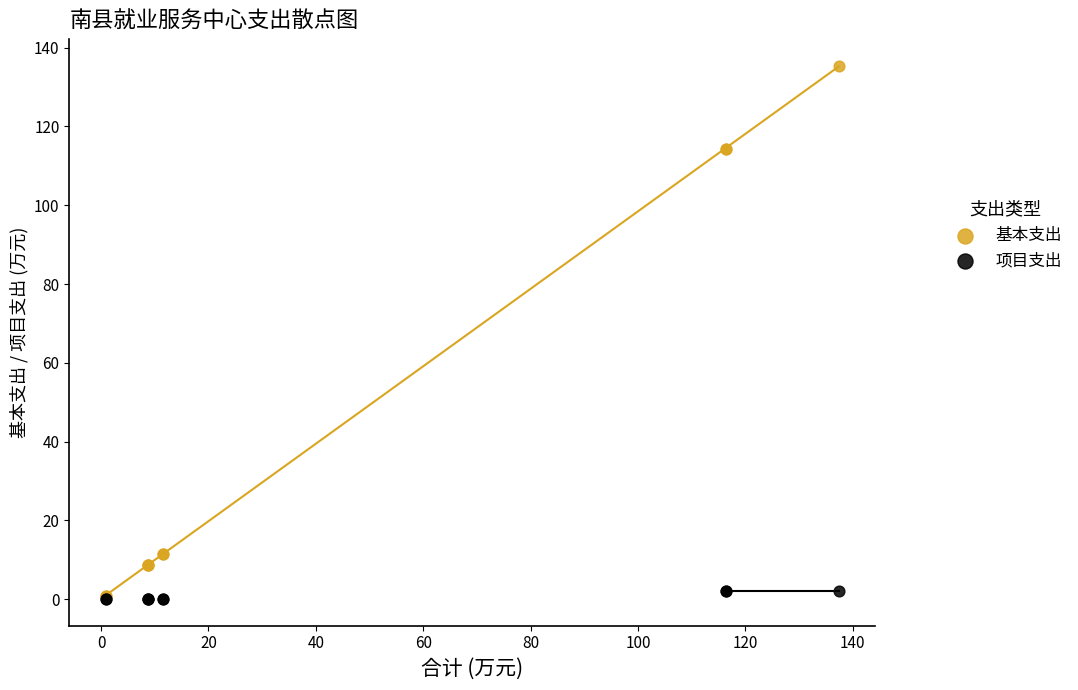

Which series has the widest spread of Y values?

基本支出